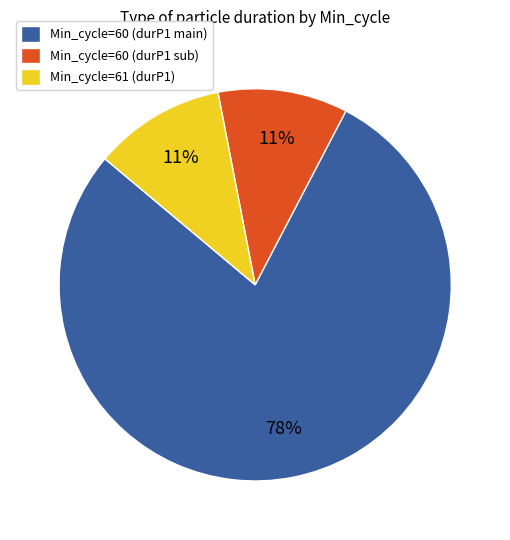

To the nearest percent, what percentage of the pie is Min_cycle=60 (durP1 sub)?

11%